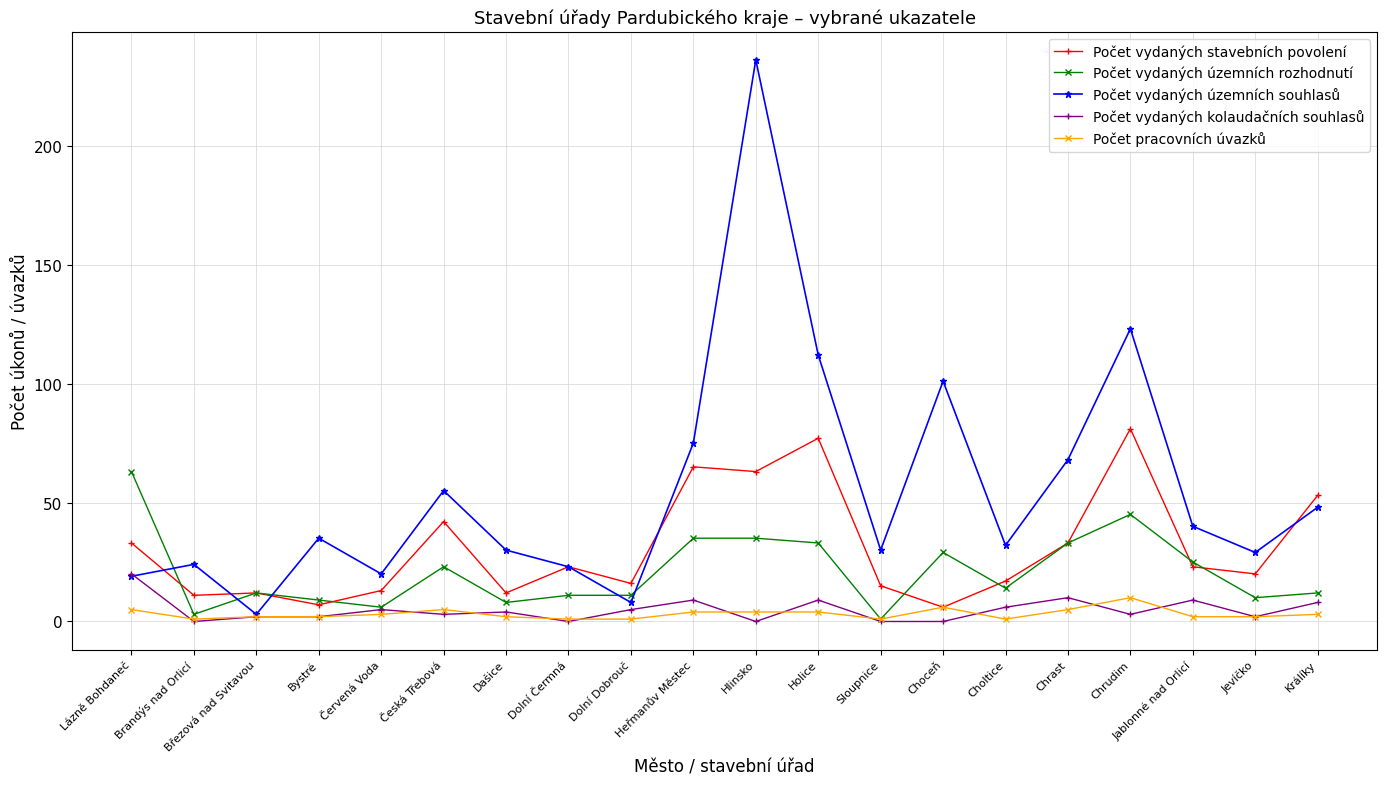

What is the difference between the Počet vydaných územních rozhodnutí values at Bystré and Chrast?

24